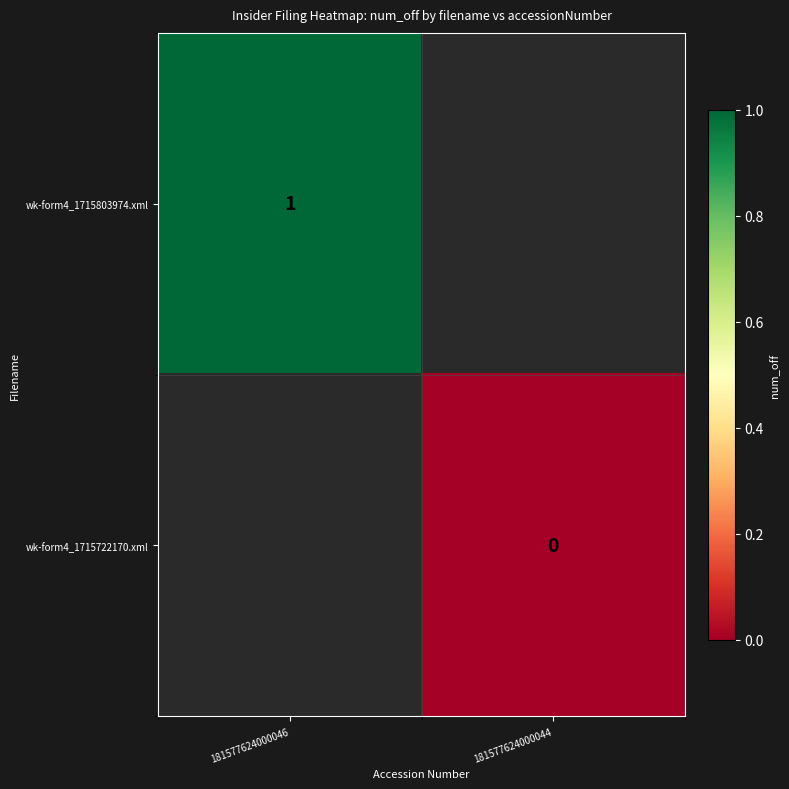

The value of wk-form4_1715803974.xml at 181577624000046 is 1. True or false?

True